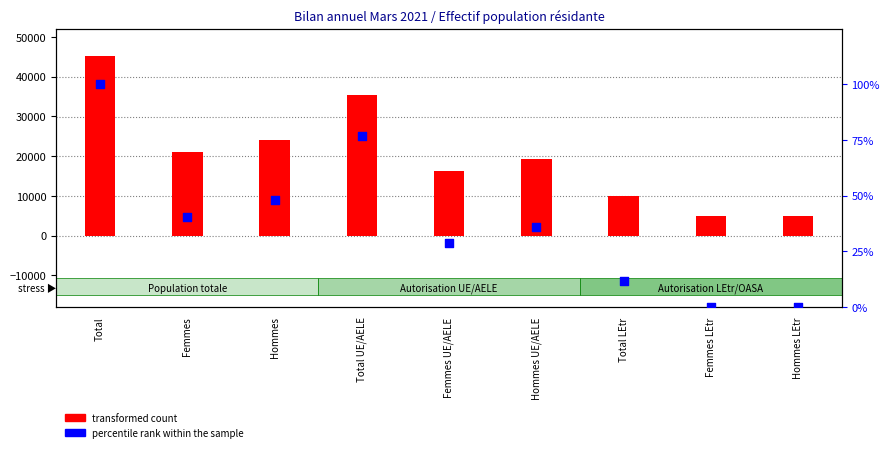

What are all the series names shown in the legend?

transformed count, percentile rank within the sample